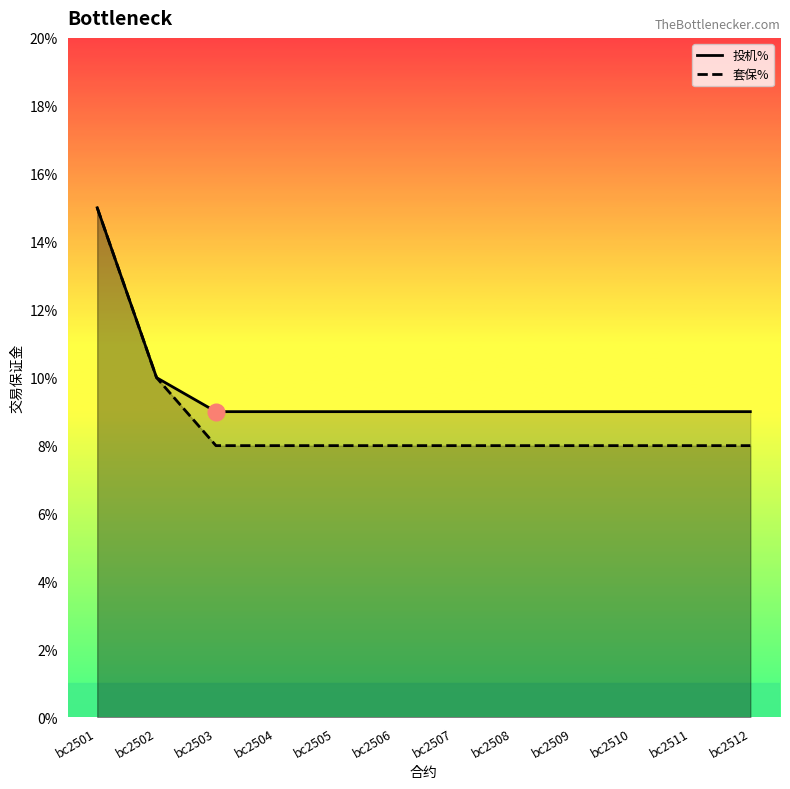

Reading left to right, list all the values displayed in this chart.

投机%: bc2501=15	bc2502=10	bc2503=9	bc2504=9	bc2505=9	bc2506=9	bc2507=9	bc2508=9	bc2509=9	bc2510=9	bc2511=9	bc2512=9
套保%: bc2501=15	bc2502=10	bc2503=8	bc2504=8	bc2505=8	bc2506=8	bc2507=8	bc2508=8	bc2509=8	bc2510=8	bc2511=8	bc2512=8